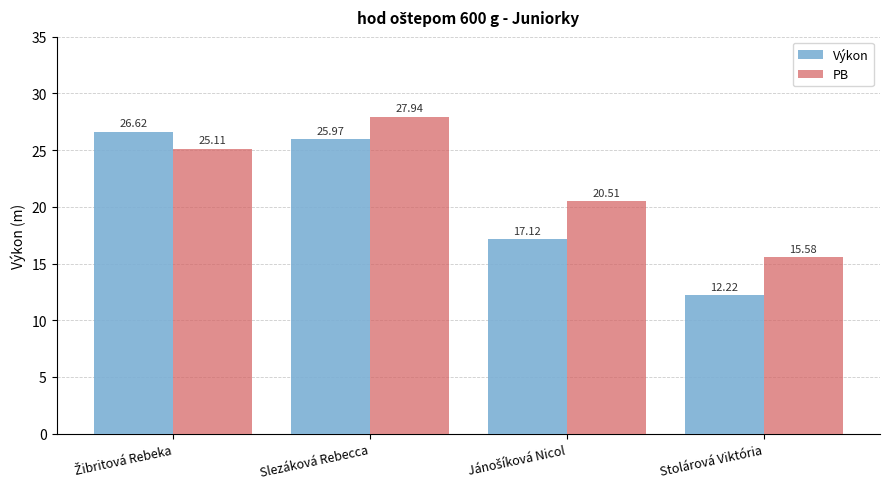

Which series has the widest spread of values?

Výkon